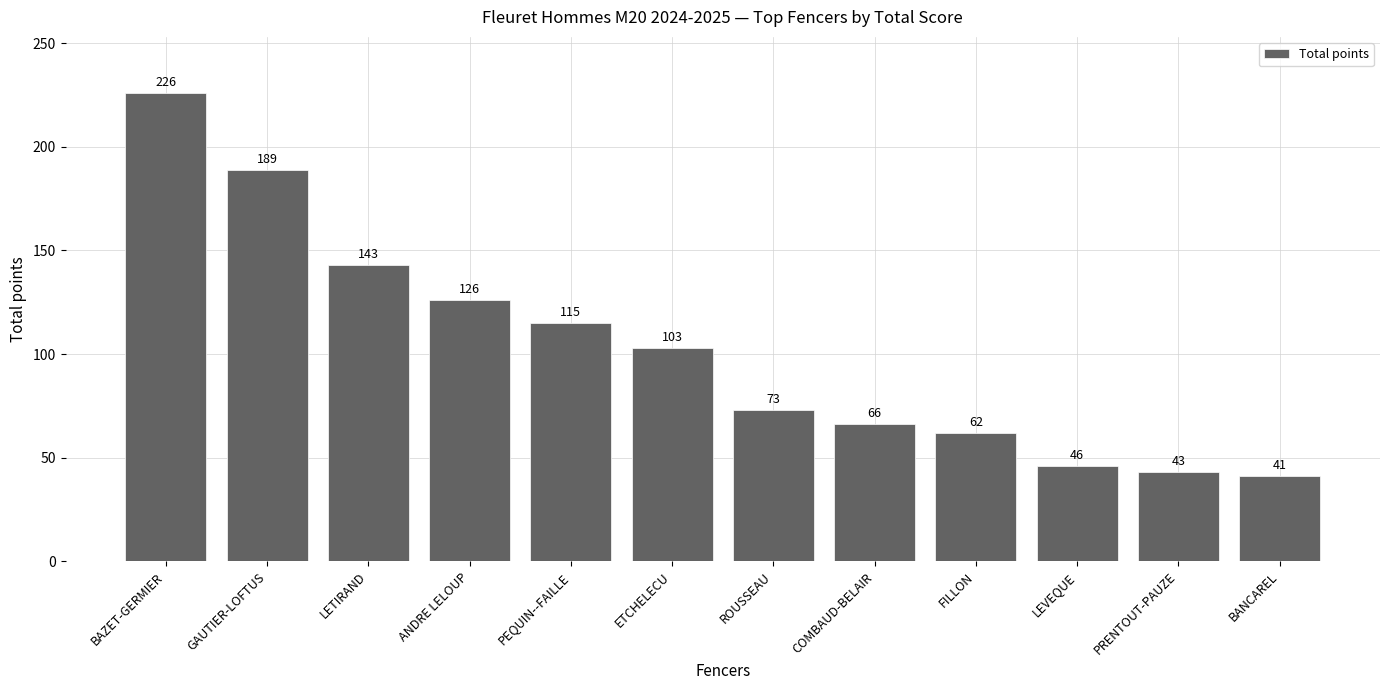

What is the maximum value shown in the chart?

226